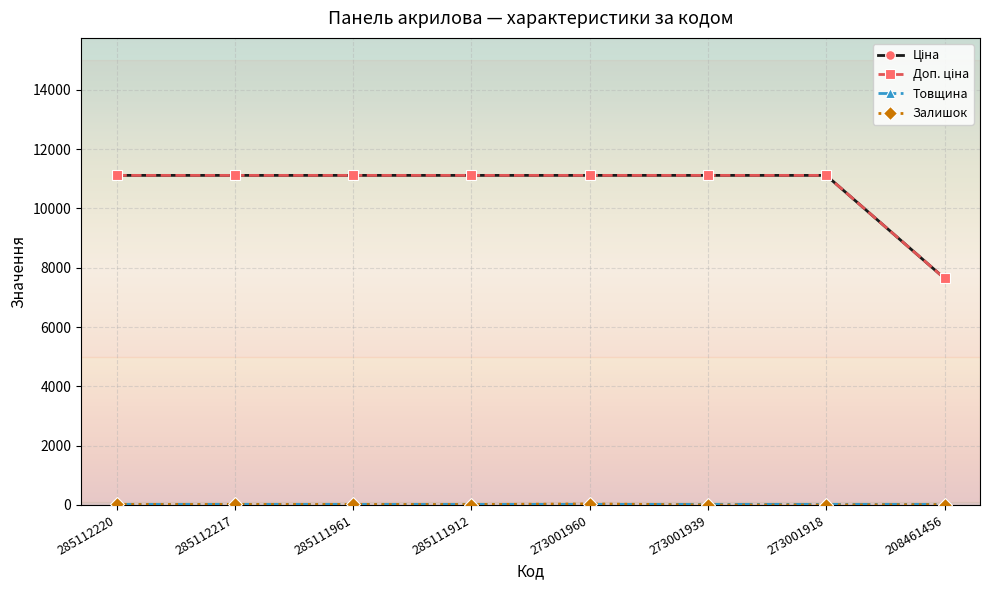

At which label does Доп. ціна reach its minimum?

208461456